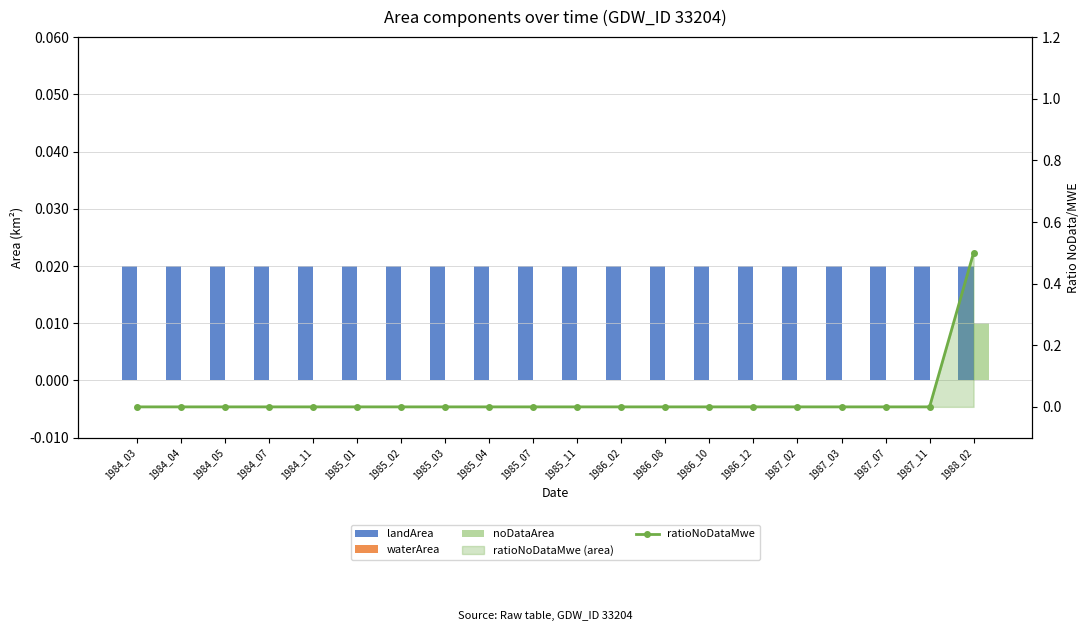

Count the number of data series in this chart.

4